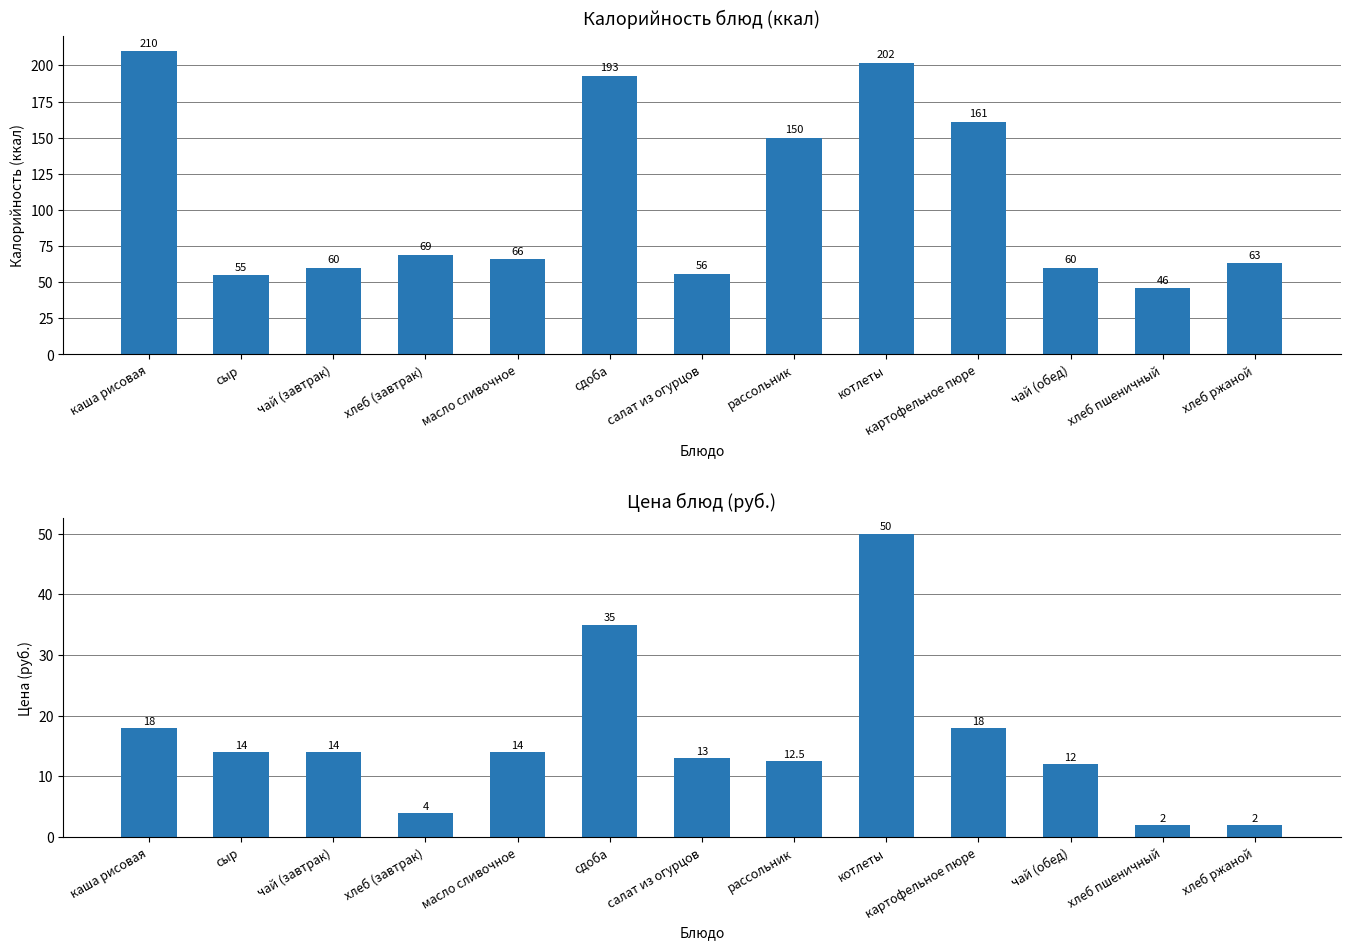

How many values in the Цена series exceed 14?

4